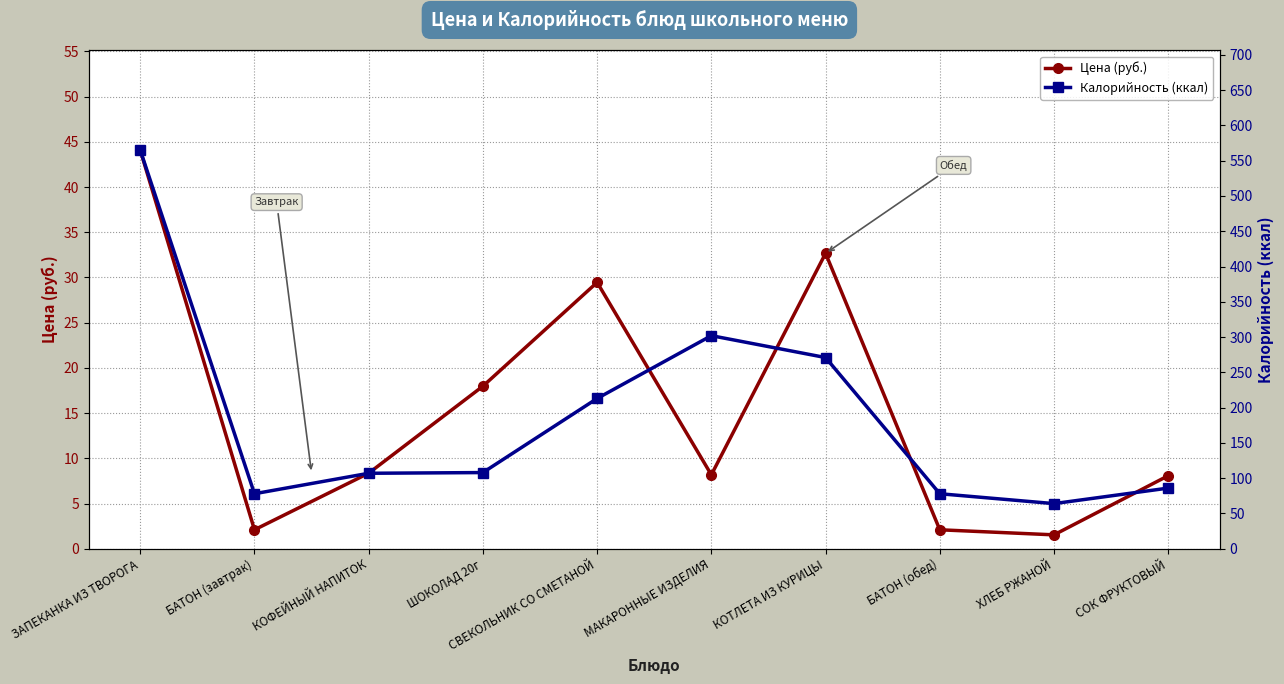

The value of Цена (руб.) at БАТОН (завтрак) is 0.5. True or false?

False